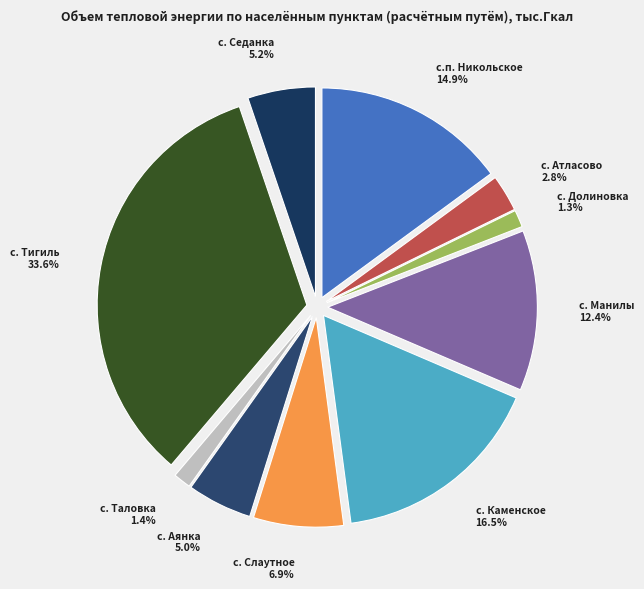

Does any single category account for the majority?

No